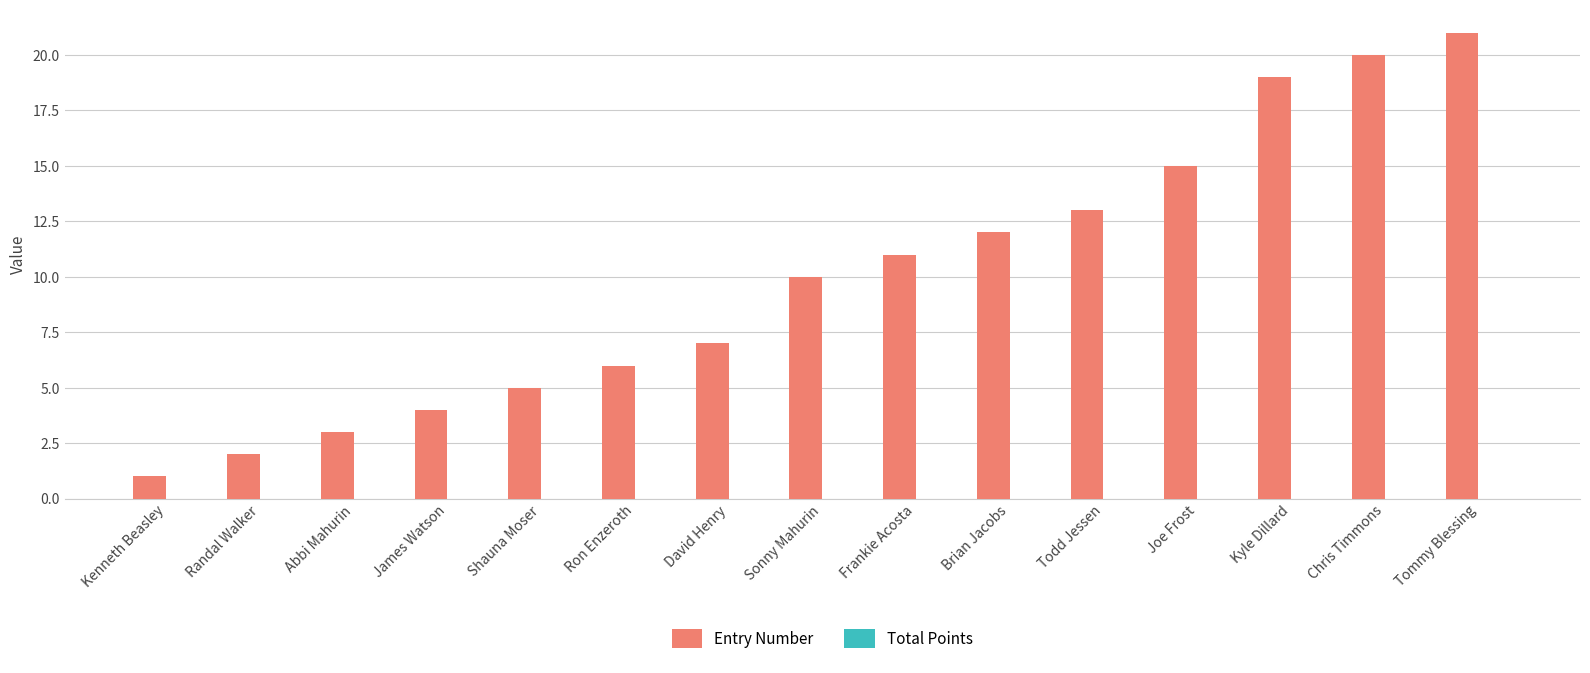

List the labels in order of value, smallest first.

Kenneth Beasley, Randal Walker, Abbi Mahurin, James Watson, Shauna Moser, Ron Enzeroth, David Henry, Sonny Mahurin, Frankie Acosta, Brian Jacobs, Todd Jessen, Joe Frost, Kyle Dillard, Chris Timmons, Tommy Blessing